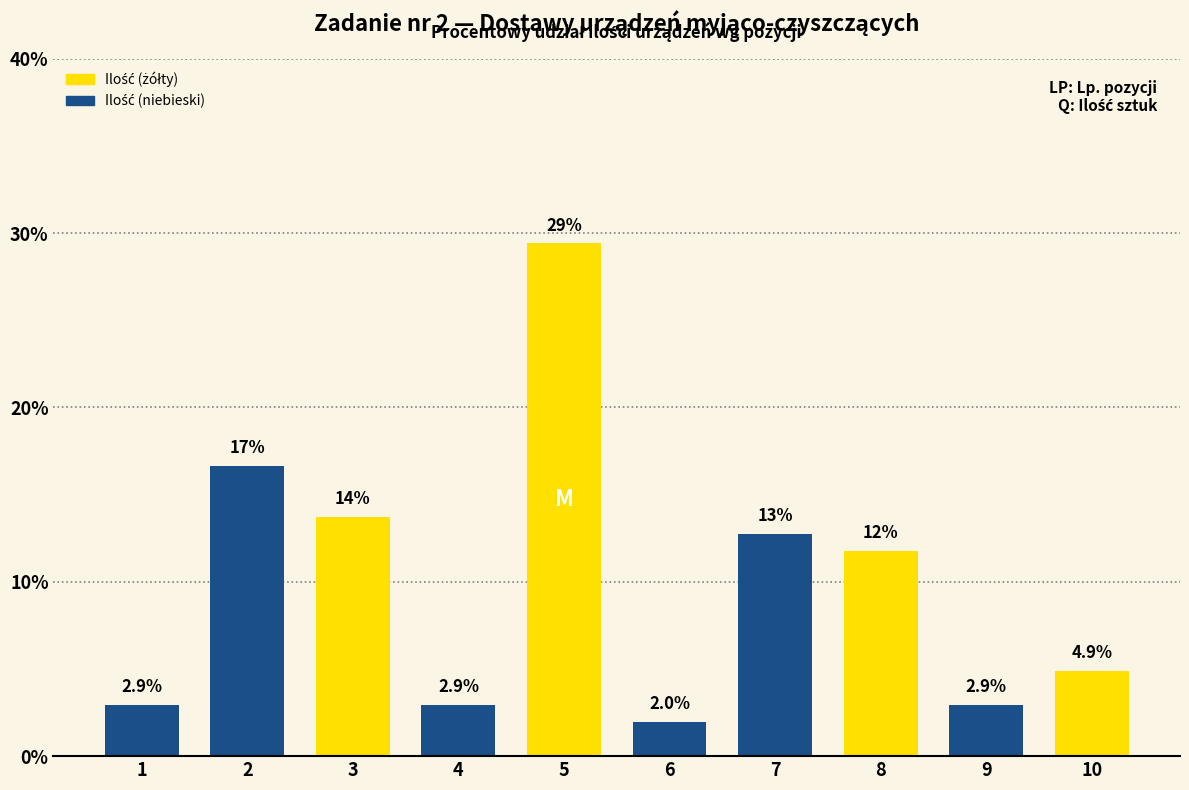

What is the sum of the values at 1 and 8?

14.7